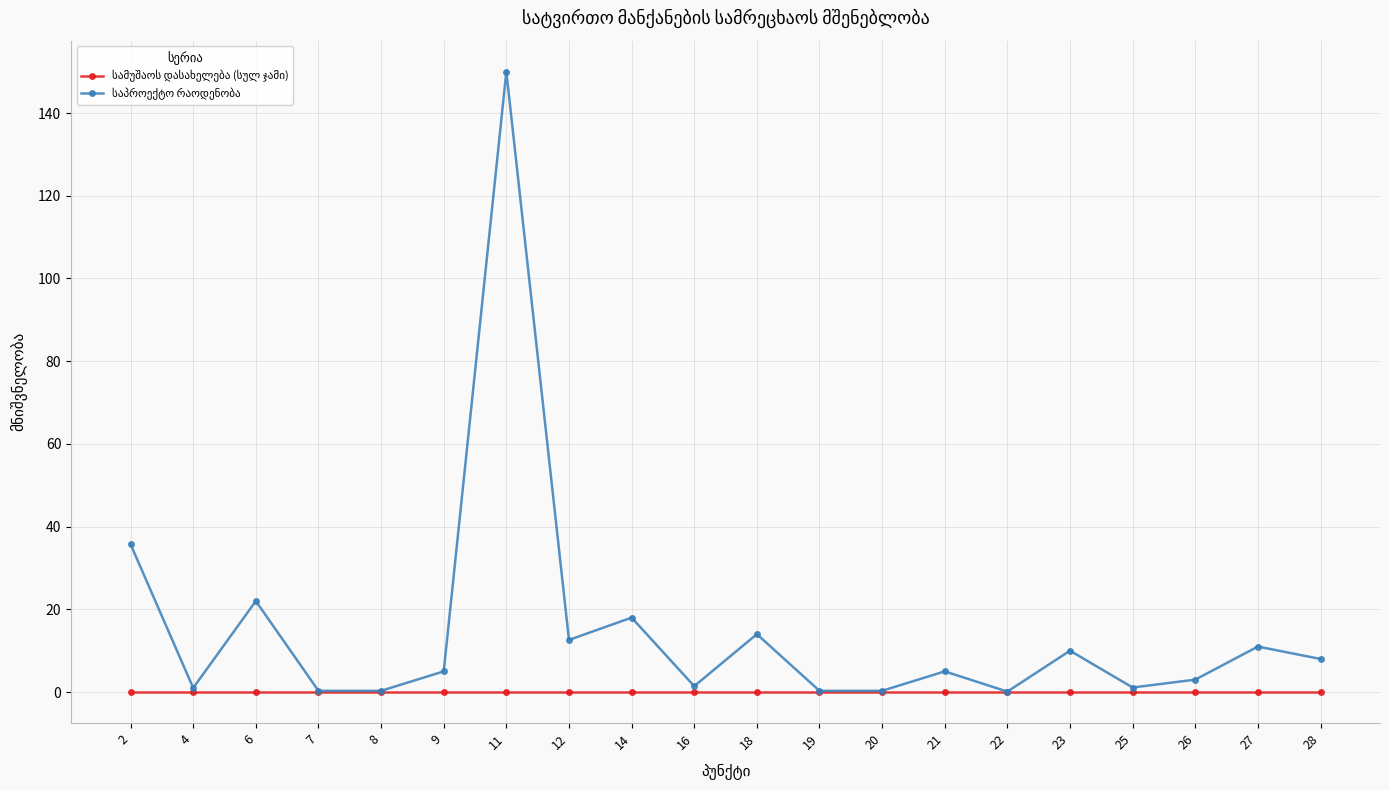

What is the spread (max minus min) of values at 12?

12.6